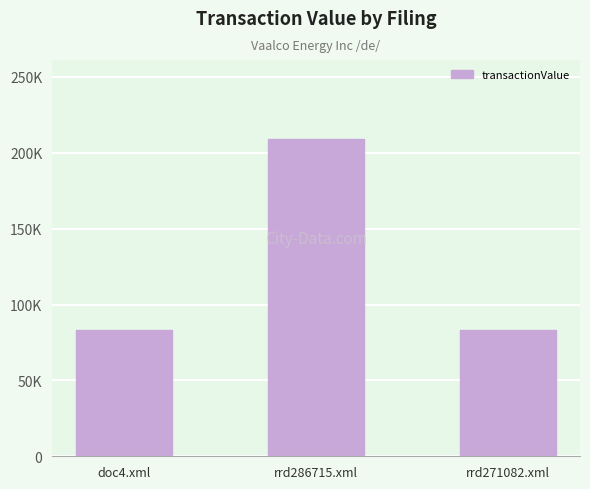

List the labels in order of value, largest first.

rrd286715.xml, doc4.xml, rrd271082.xml